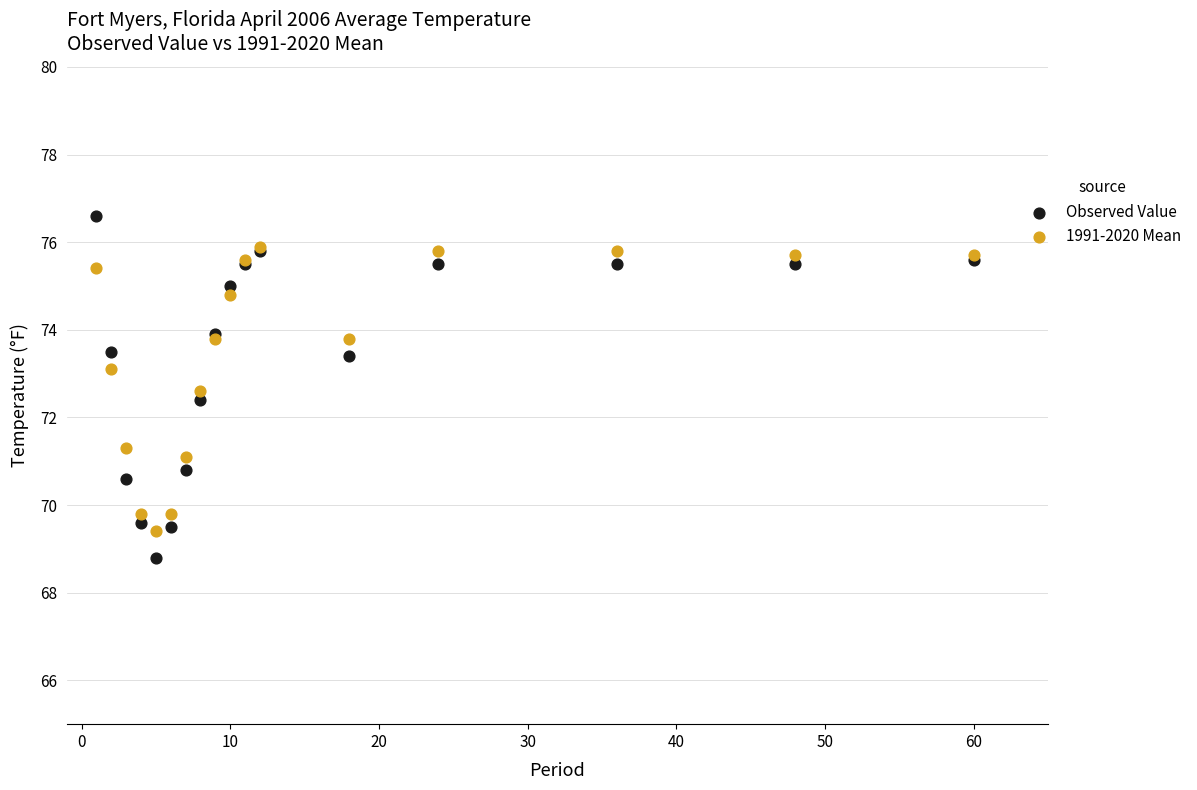

Which series reaches the minimum Y coordinate?

Observed Value